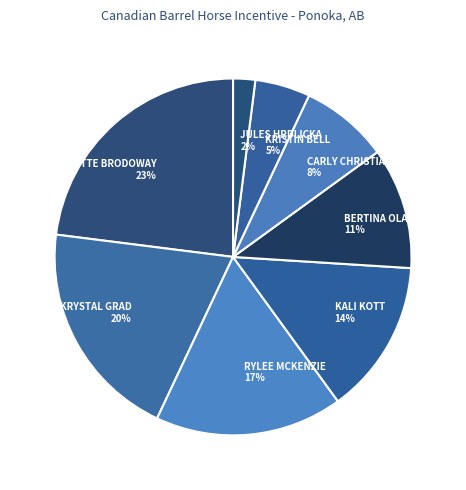

To the nearest percent, what portion does KALI KOTT represent?

14%